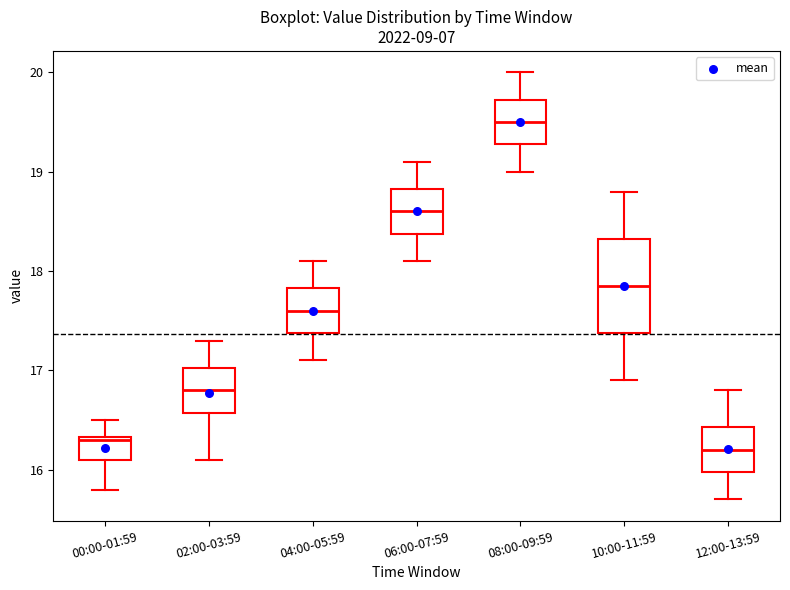

Reading left to right, read every box against the y-axis: the position of its median line, the range the box covers, and the ends of its whiskers. The values are not printed on the chart, so give them approximately, as read against the axis.

00:00-01:59: median 16.3, box 16.1 to 16.3, whiskers 15.8 to 16.5
02:00-03:59: median 16.8, box 16.6 to 17.0, whiskers 16.1 to 17.3
04:00-05:59: median 17.6, box 17.4 to 17.8, whiskers 17.1 to 18.1
06:00-07:59: median 18.6, box 18.4 to 18.8, whiskers 18.1 to 19.1
08:00-09:59: median 19.5, box 19.3 to 19.7, whiskers 19.0 to 20.0
10:00-11:59: median 17.9, box 17.4 to 18.3, whiskers 16.9 to 18.8
12:00-13:59: median 16.2, box 16.0 to 16.4, whiskers 15.7 to 16.8